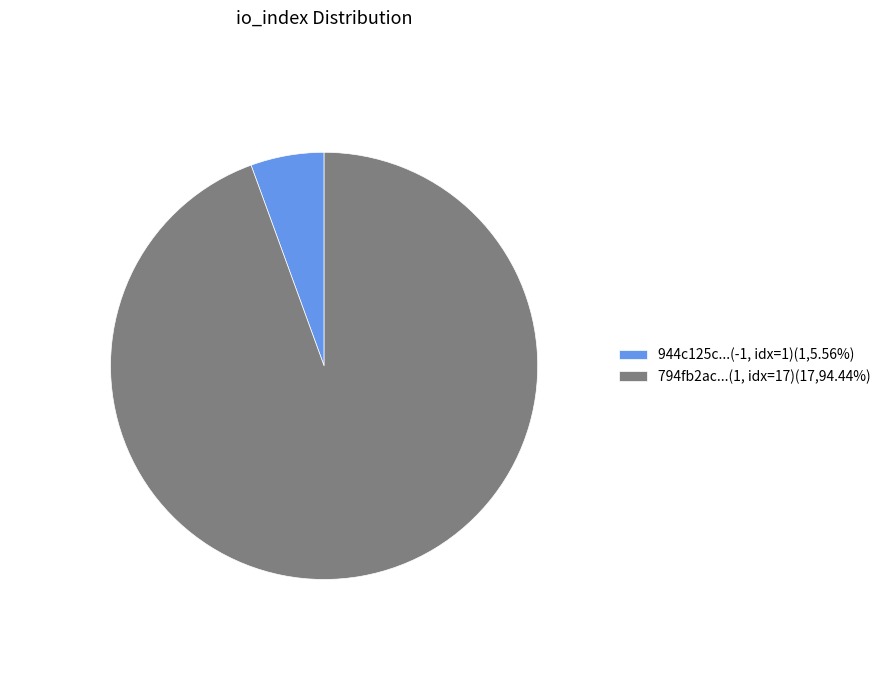

Is there any slice that represents more than half of the pie?

Yes